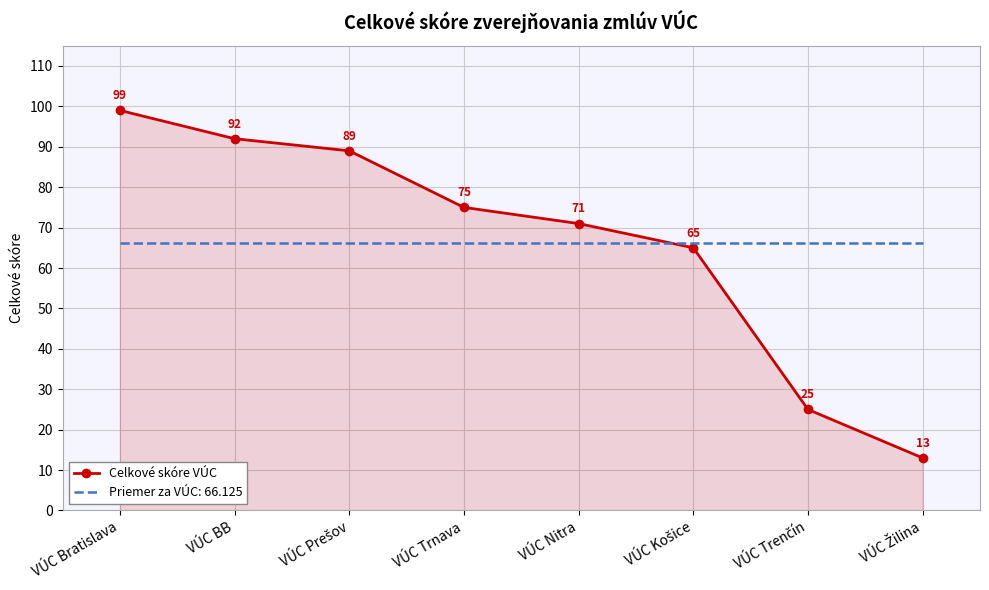

What position from the right is VÚC Trnava?

5